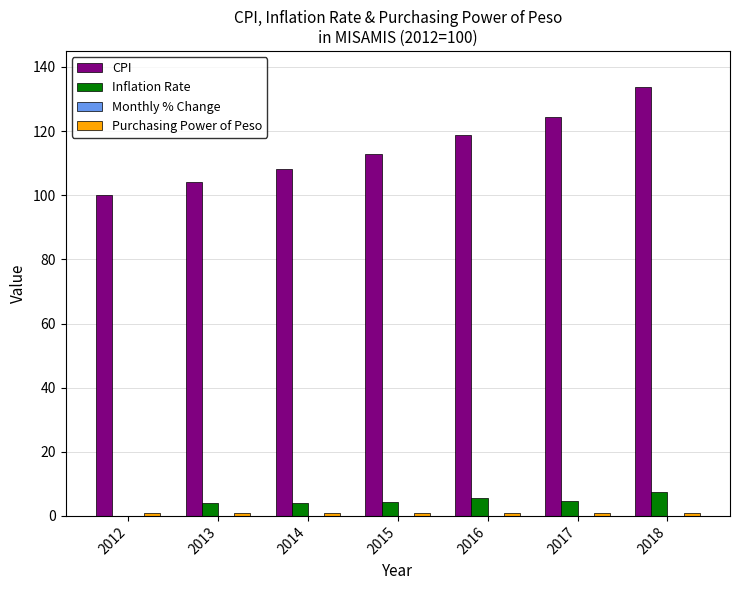

How many groups of bars are there?

7